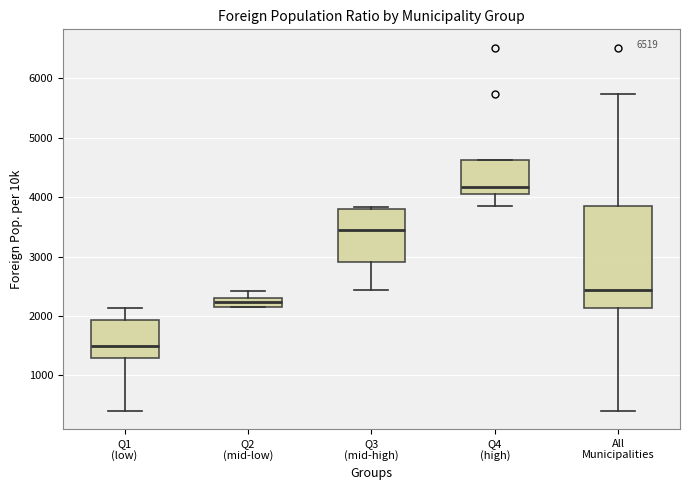

Which box's median line is the lowest?

Q1 (low)